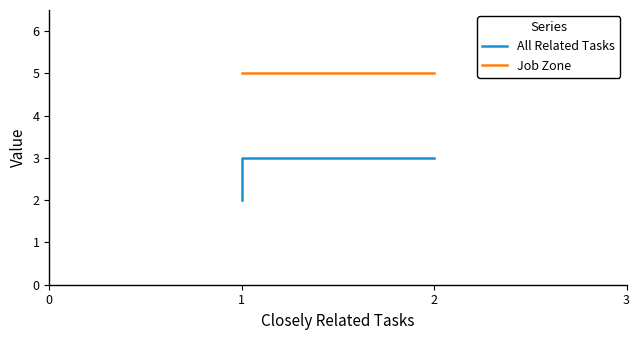

True or false: All Related Tasks has more than 0 points higher than both neighbors.

False